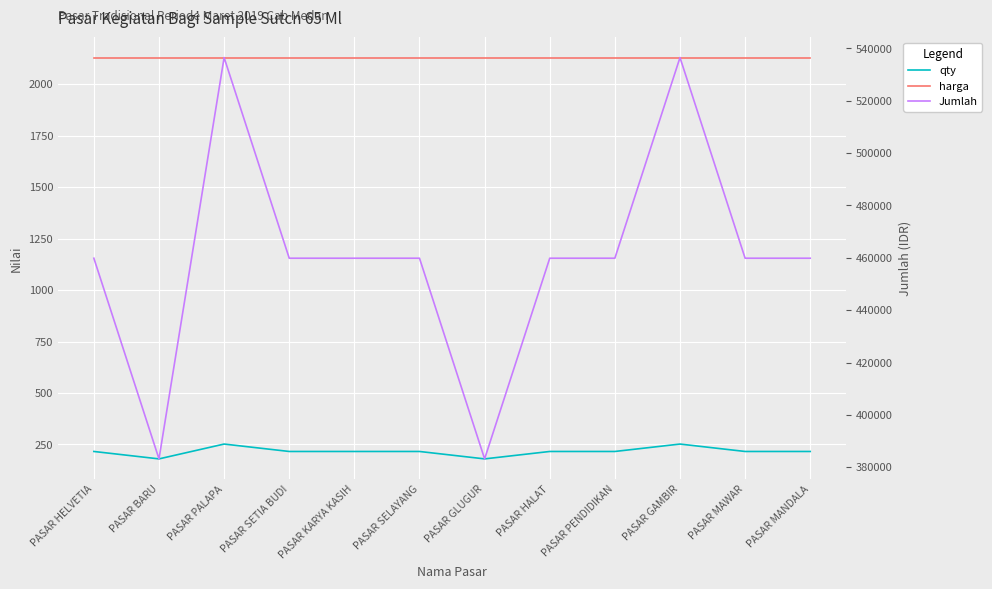

Is the value of qty at PASAR PALAPA greater than the value of Jumlah at PASAR BARU?

No